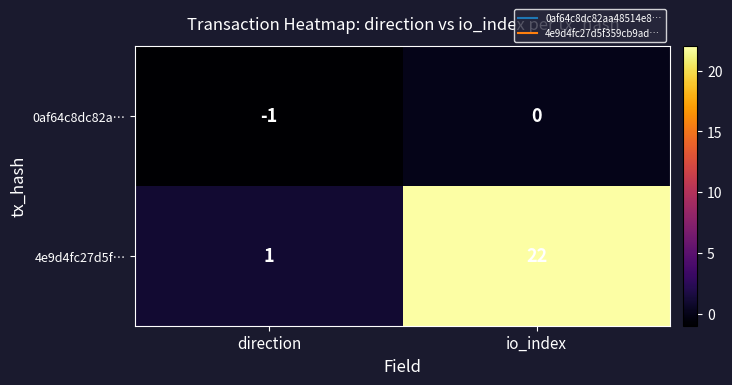

The 0af64c8dc82a… series shows 1 at io_index. True or false?

False